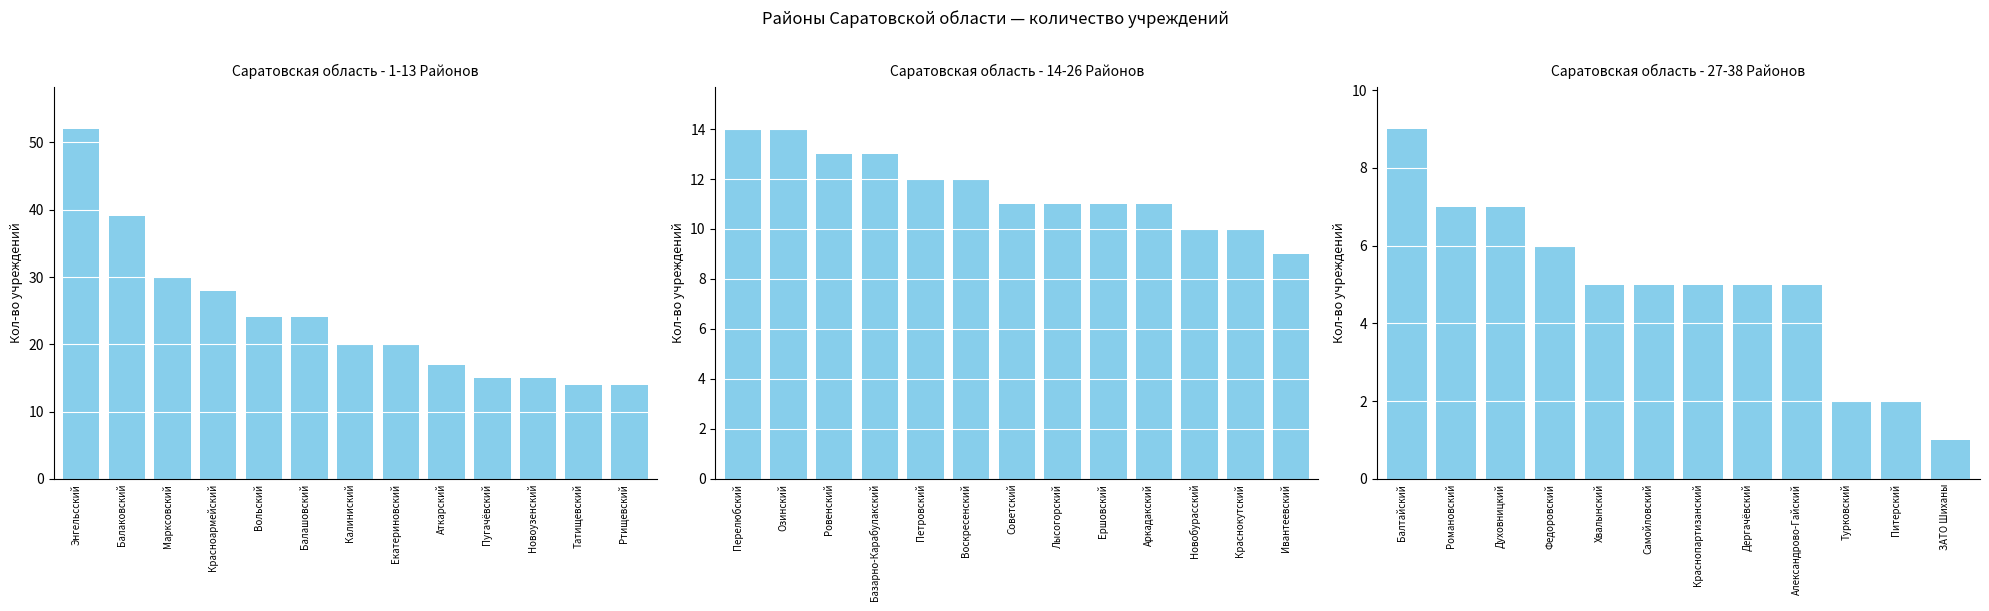

Where does the data first go above 5?

Балтайский